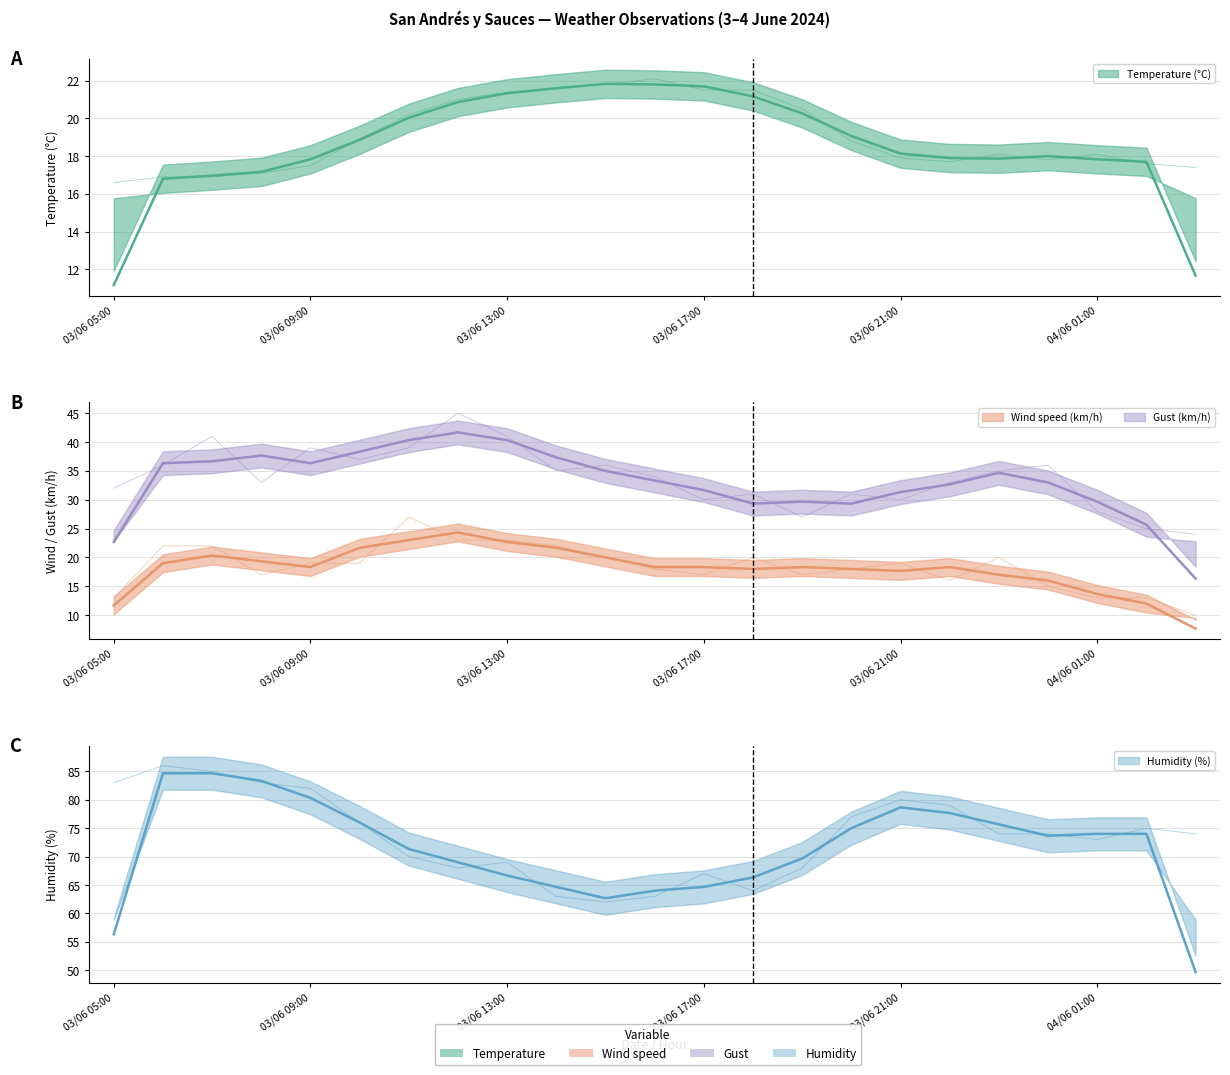

How many lines are shown in the chart?

4